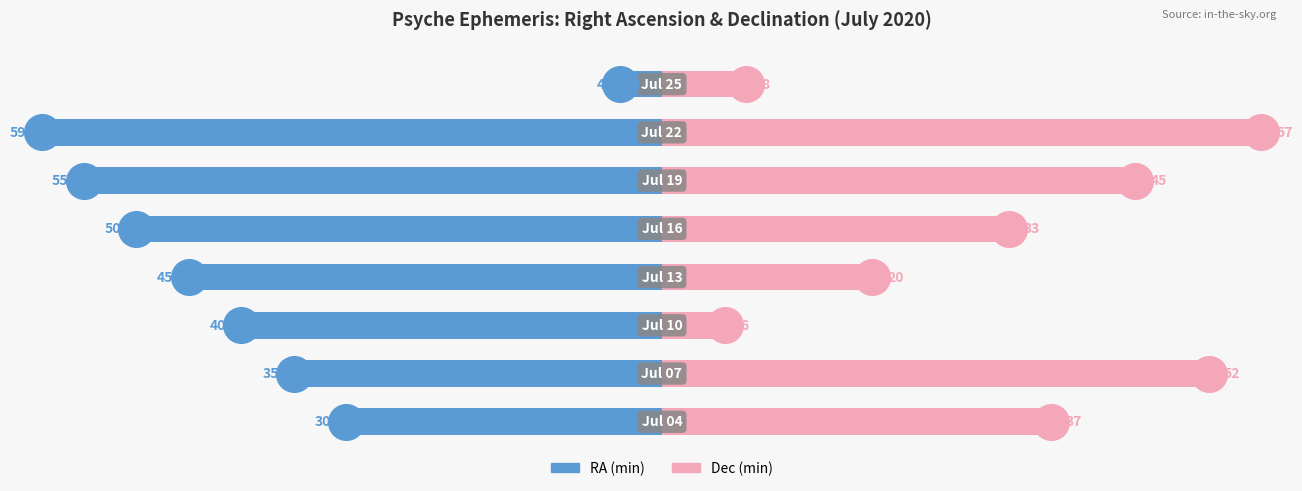

At how many categories does at least one series exceed 0?

8